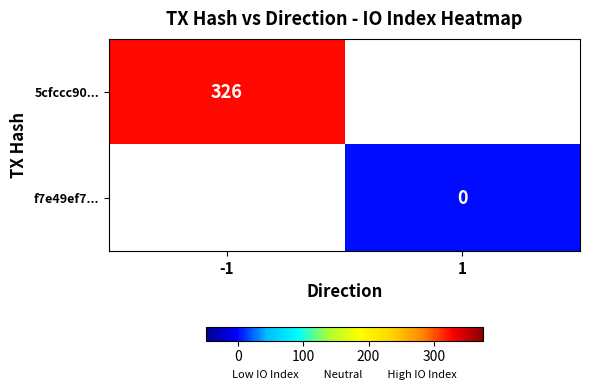

The value of 5cfccc90... at -1 is 128. True or false?

False